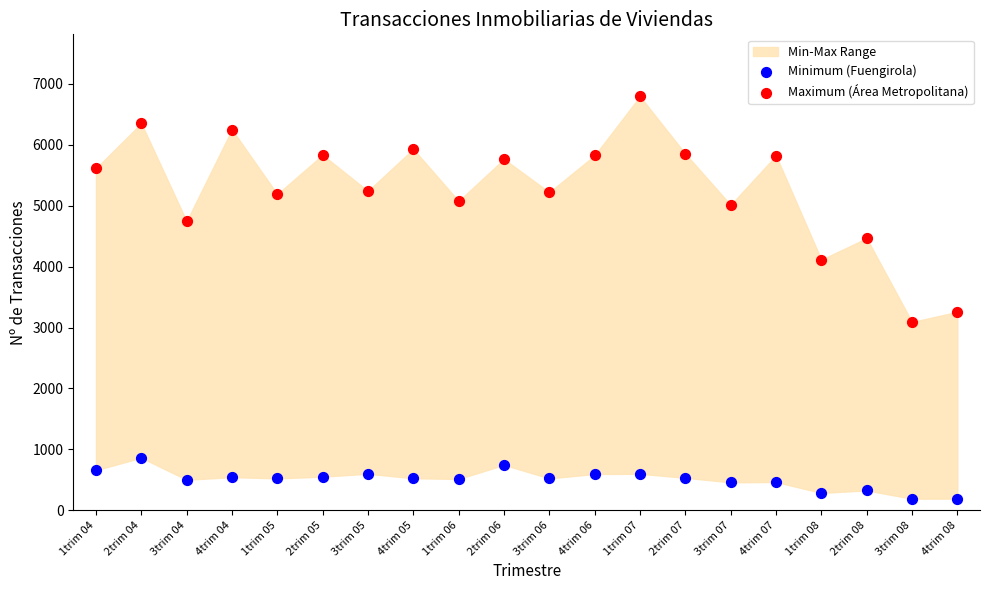

Which series contains the lowest Y value?

Minimum (Fuengirola)